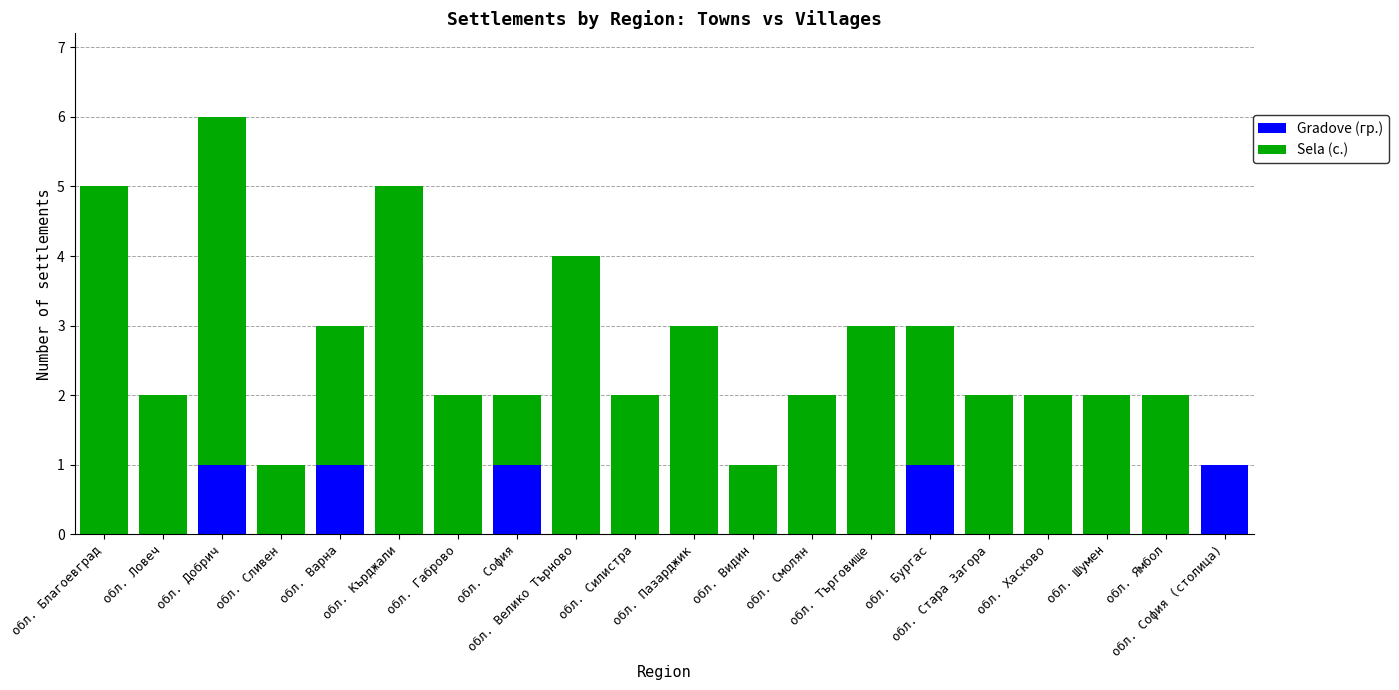

What is the label of the 20th bar from the left?

обл. София (столица)